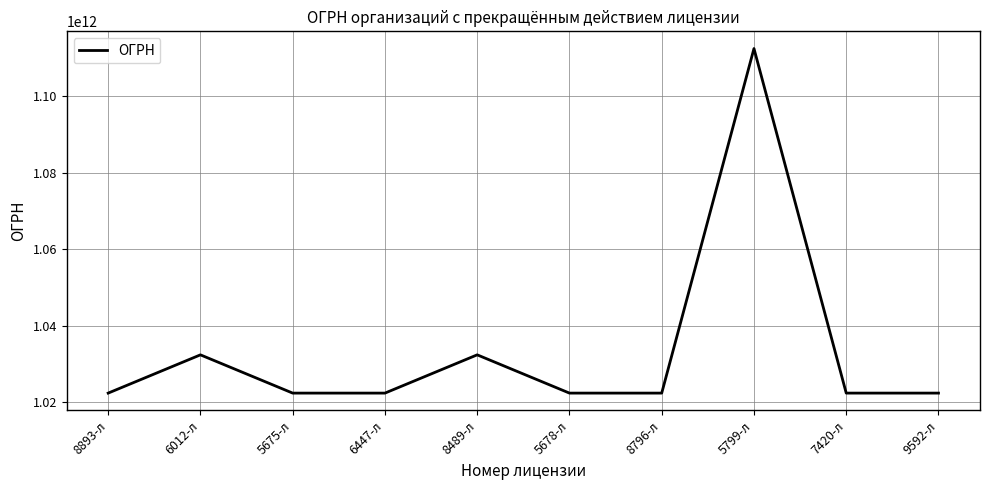

What is the difference between the maximum and minimum values?

90047406855